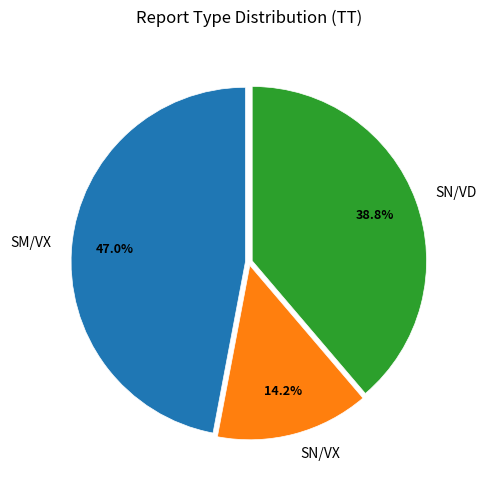

Which has a higher value, SN/VX or SN/VD?

SN/VD